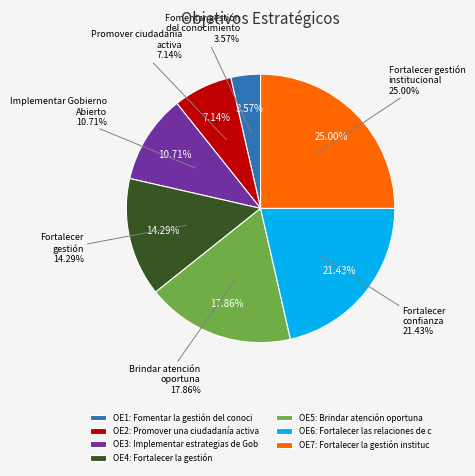

Approximately how many times larger is the value at Fomentar la gestión del conocimiento compared to Implementar estrategias de Gobierno Abierto?

0.3